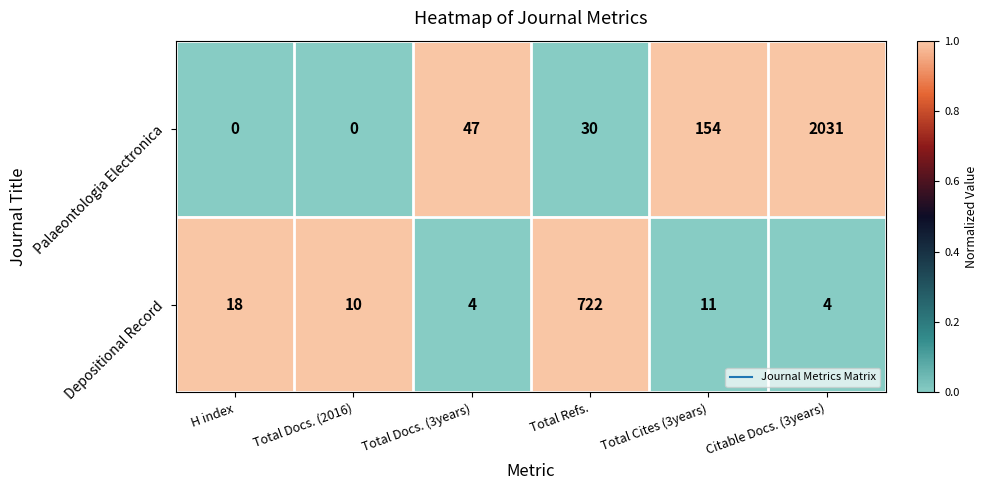

Which series has the largest total across all categories?

Palaeontologia Electronica